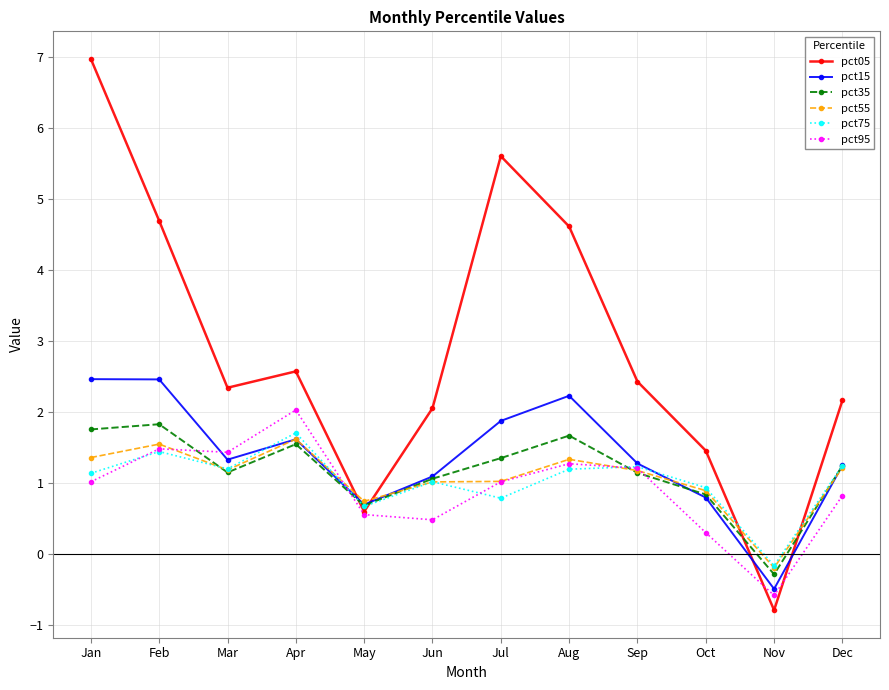

The pct15 series shows 1.9 at Jul. True or false?

True